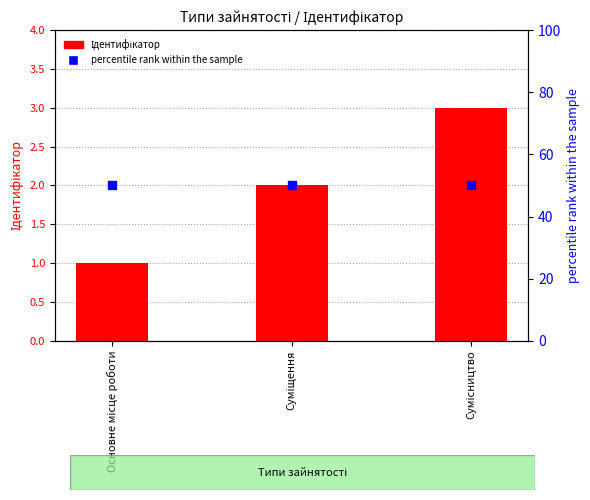

Which series has the largest total across all categories?

percentile rank within the sample